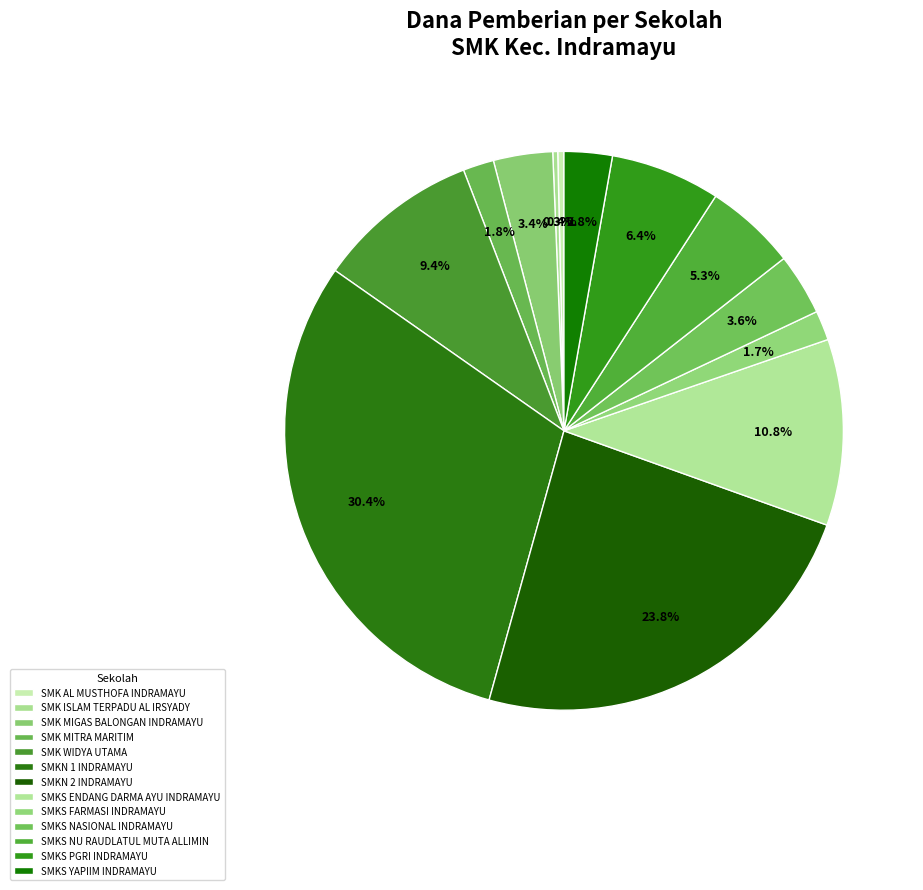

To the nearest percent, what is the combined percentage of SMKS ENDANG DARMA AYU INDRAMAYU and SMKN 2 INDRAMAYU?

35%